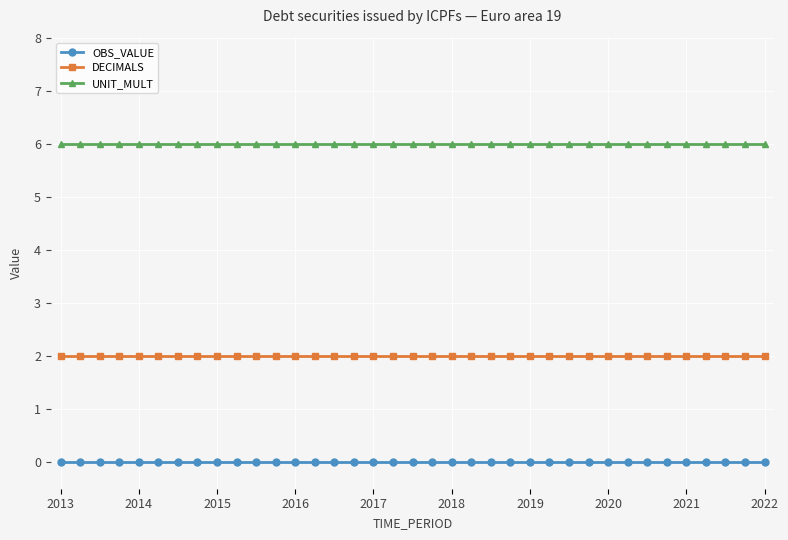

What is the highest value of the UNIT_MULT series?

6